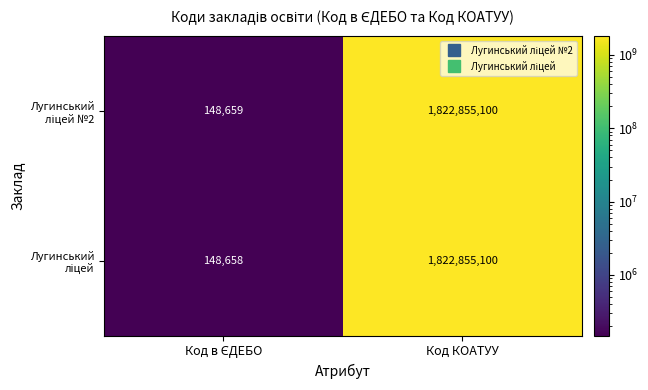

At which category is the sum across all series the highest?

Код КОАТУУ